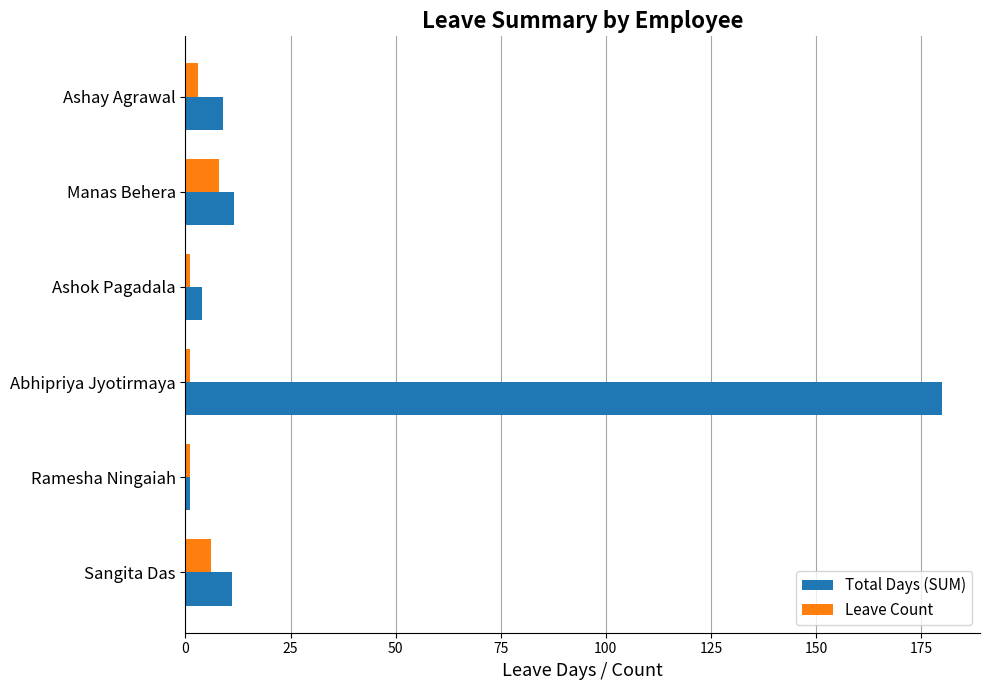

What are all the series names shown in the legend?

Total Days (SUM), Leave Count